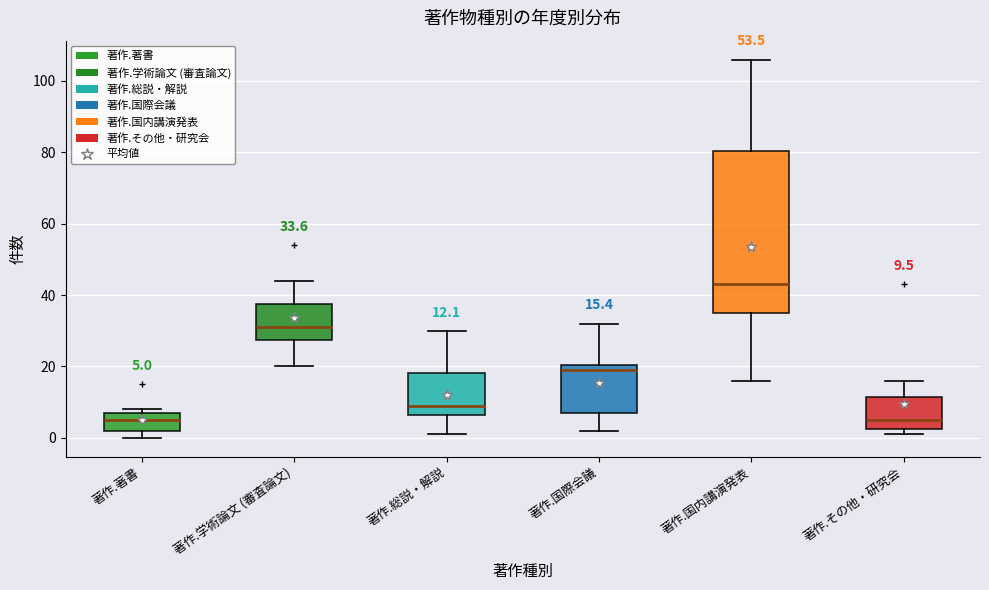

Which box is the tallest, from its lower edge to its upper edge?

著作.国内講演発表